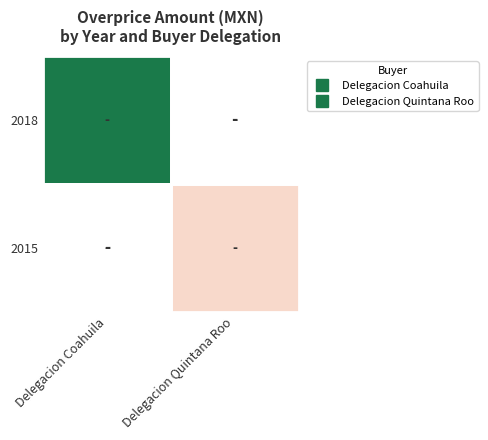

How many categories are shown in the chart?

2